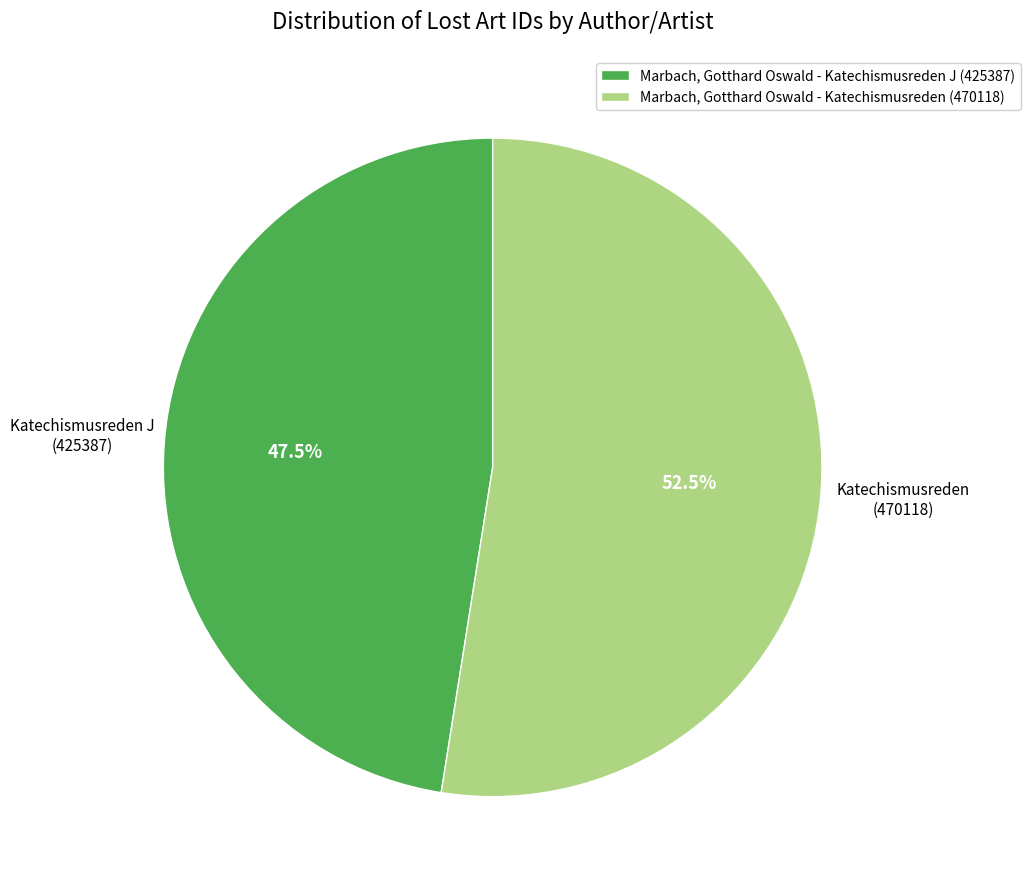

What is the majority slice?

Marbach, Gotthard Oswald - Katechismusreden (470118)